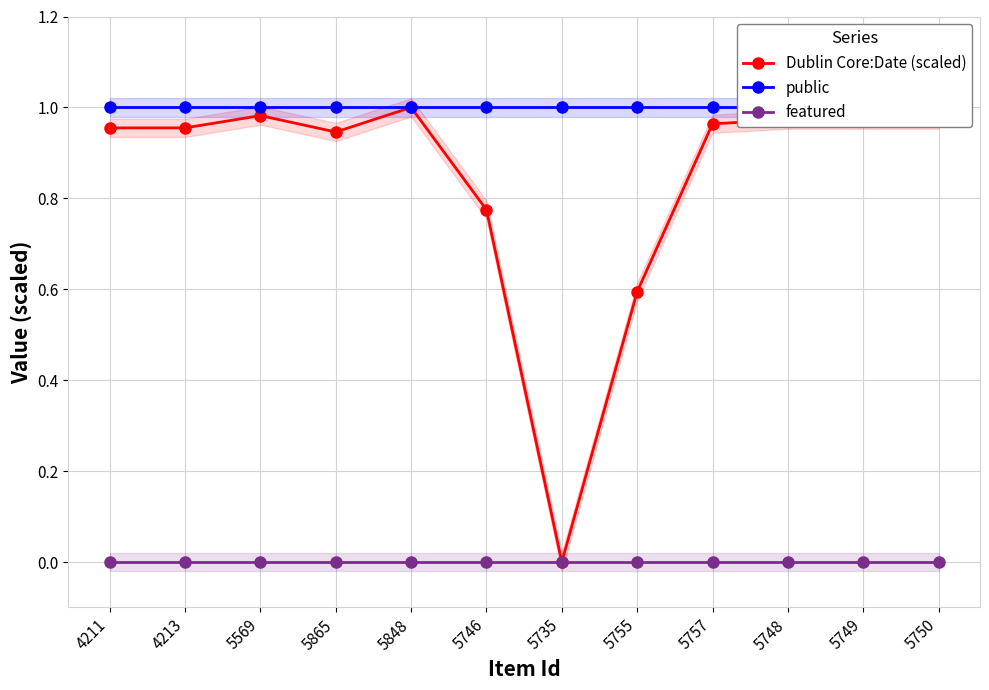

Does the chart have visible grid lines?

Yes